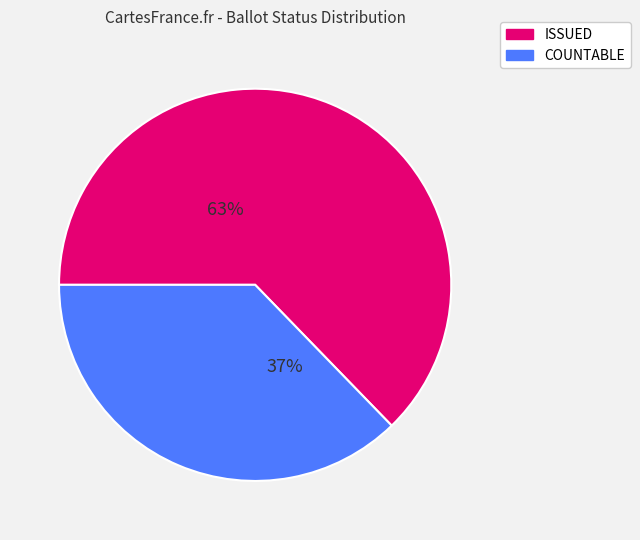

Is ISSUED the majority of the pie?

Yes